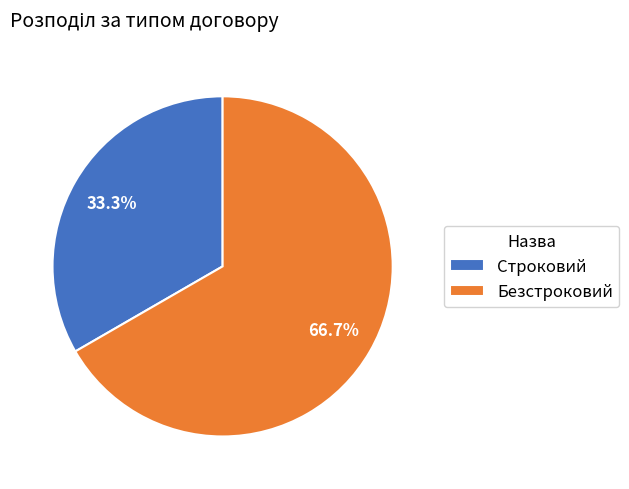

Which slice is the largest?

Безстроковий